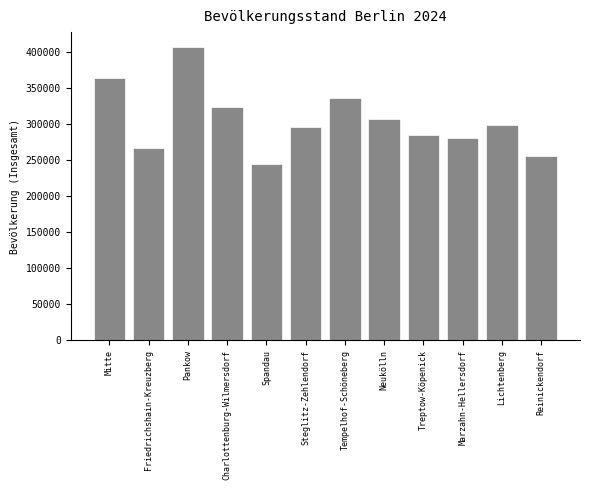

Reading right to left, list all the values displayed in this chart.

255107	299155	280816	285207	307439	336086	295808	243884	322982	407131	266872	364079